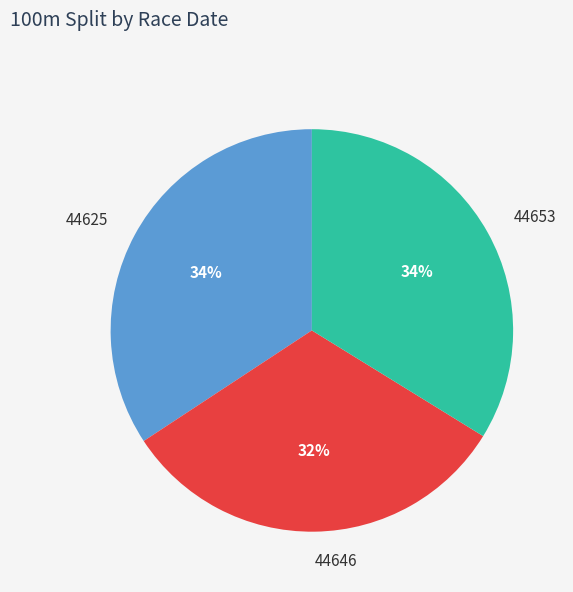

How many segments does this pie chart have?

3